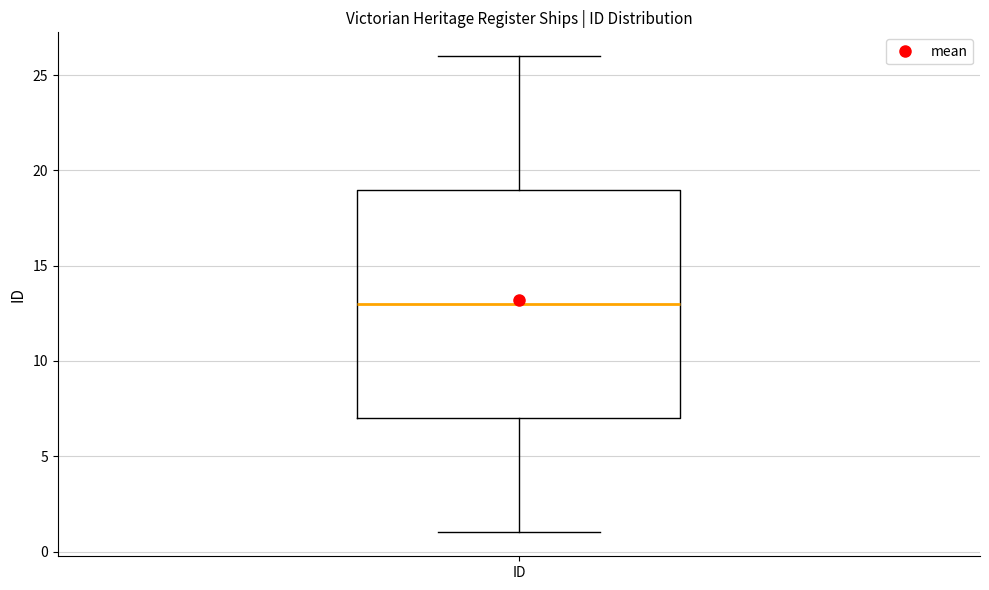

Transcribe this box plot: give where the median line is, the range the box spans, and where the two whiskers end, as read against the y-axis. The values are not printed on the chart, so give them approximately, as read against the axis.

median 13, box 7 to 19, whiskers 1 to 26